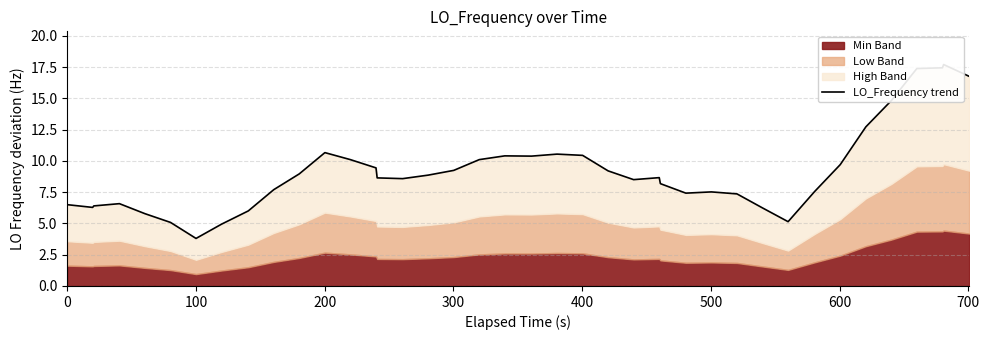

How many data points does each series have?

40